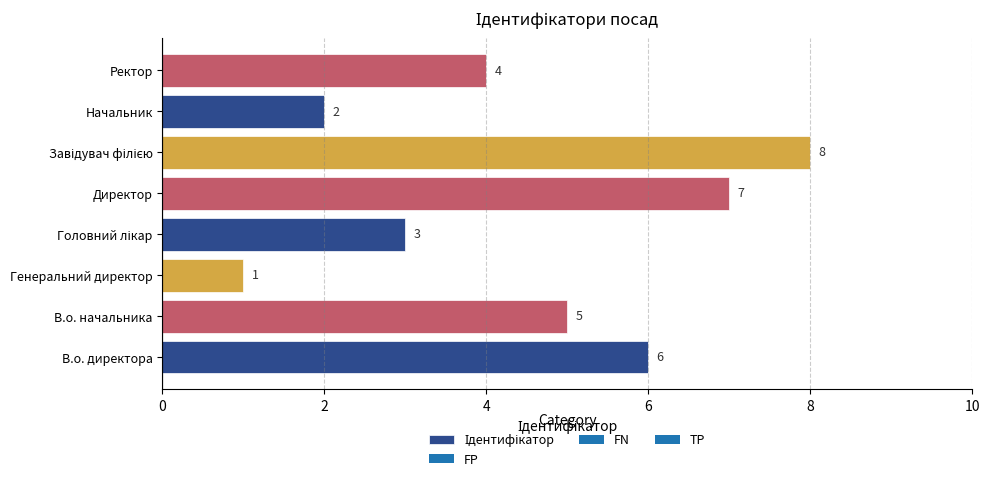

How many values are between 3 and 7?

5